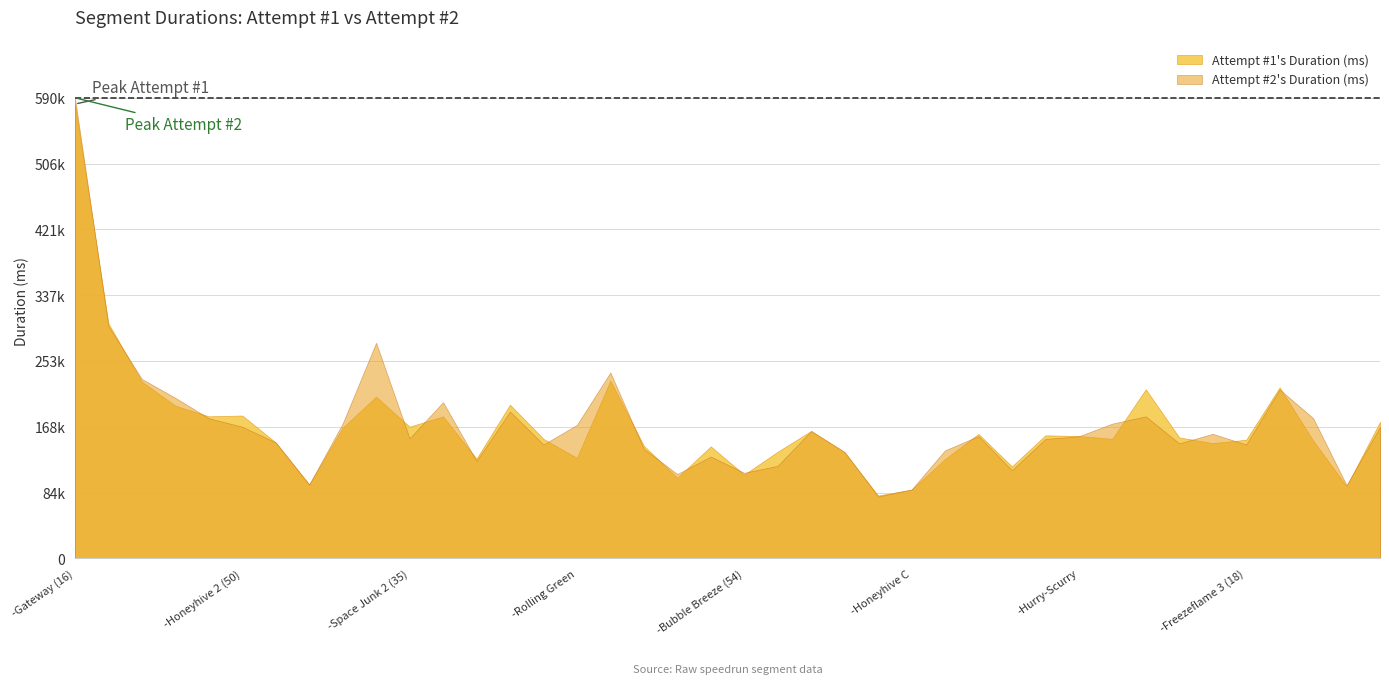

What is the difference between the maximum and second lowest values in the Attempt #2's Duration (ms) series?

502071